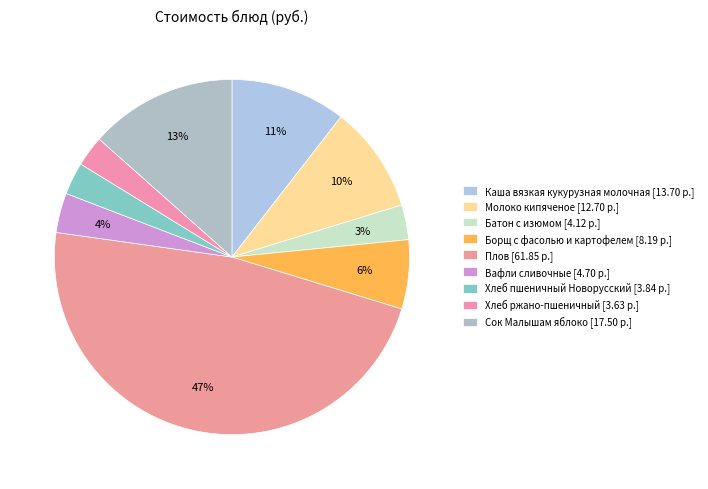

Between Хлеб пшеничный Новорусский and Хлеб ржано-пшеничный, which is larger?

Хлеб пшеничный Новорусский